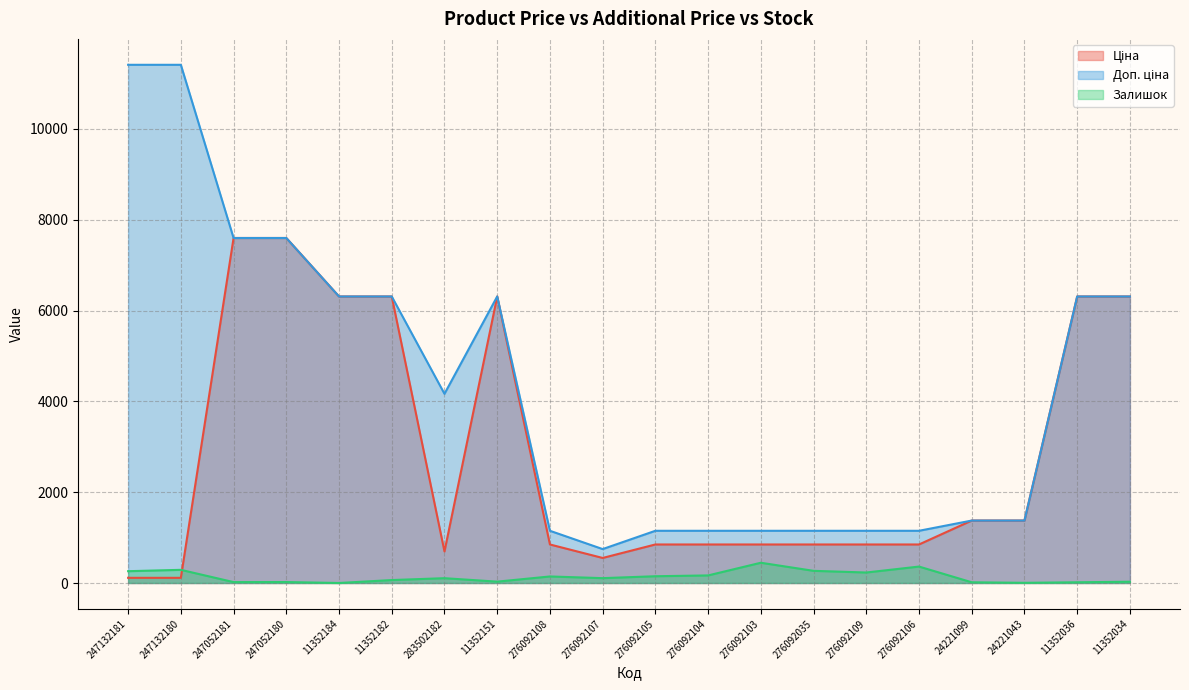

How many series are shown in this chart?

3